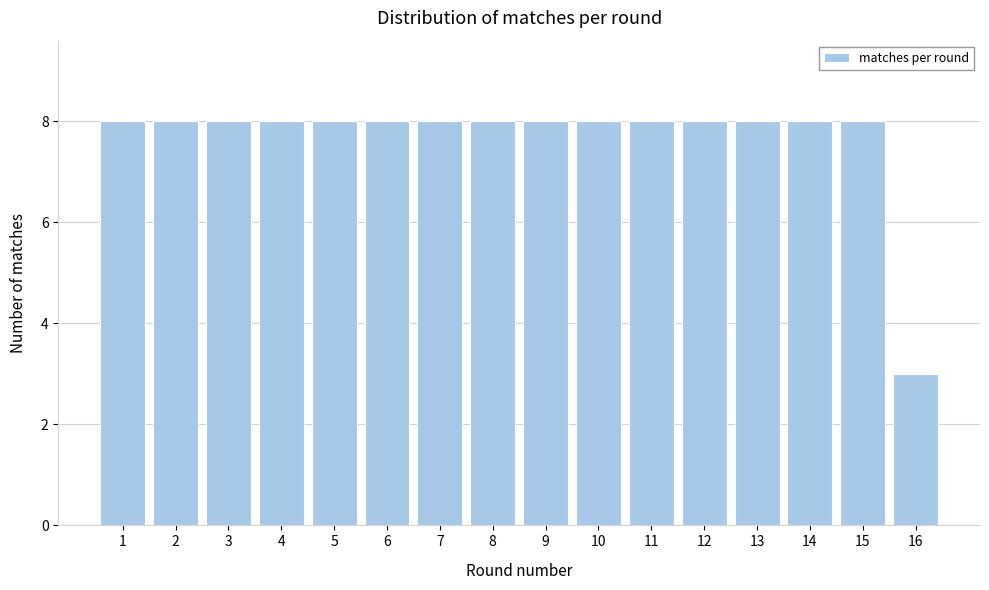

Reading left to right, extract all data points from this chart.

8	8	8	8	8	8	8	8	8	8	8	8	8	8	8	3